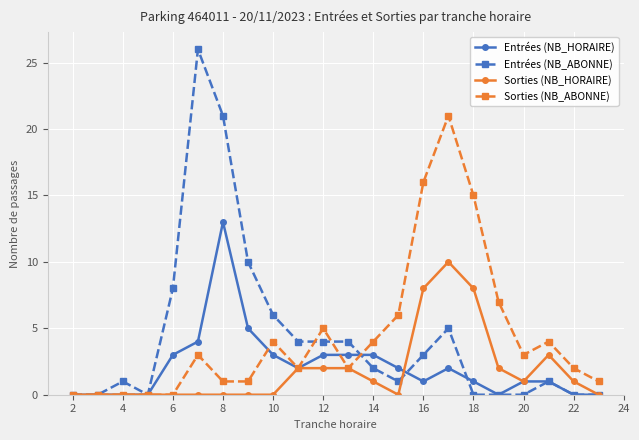

Is this an area chart (filled region under the line)?

No